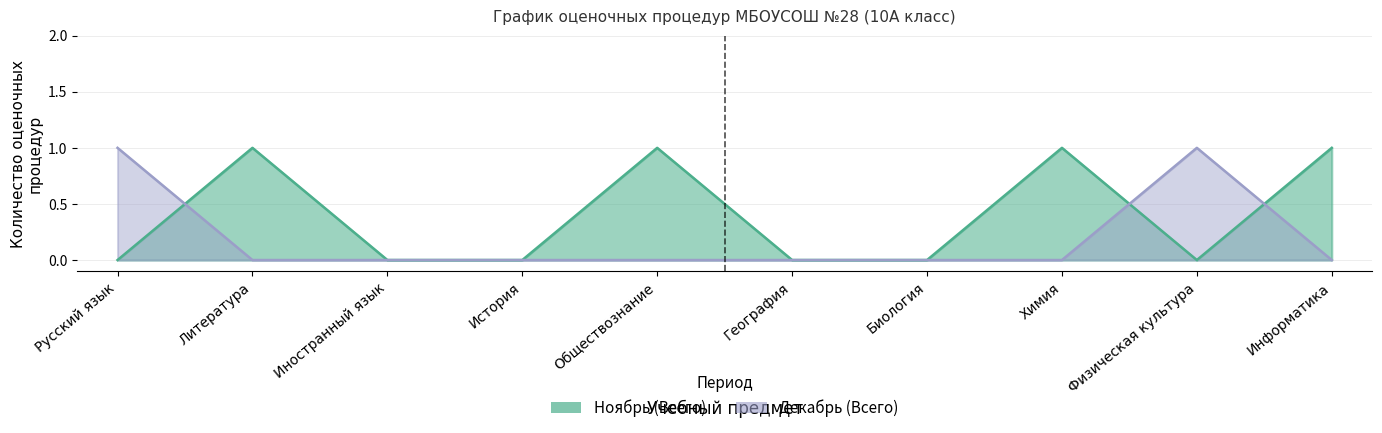

How many intersections are there between Ноябрь (Всего) and Декабрь (Всего)?

3